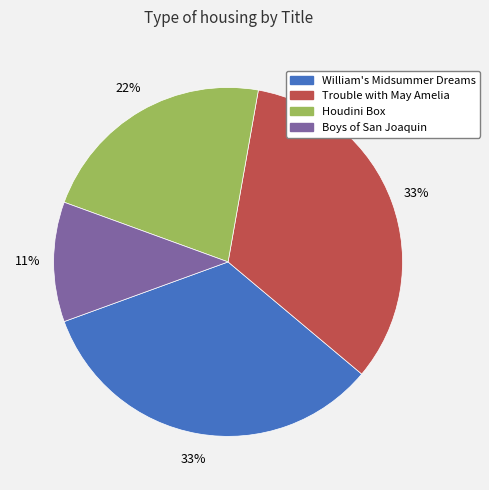

Which has a higher value, Houdini Box or Trouble with May Amelia?

Trouble with May Amelia